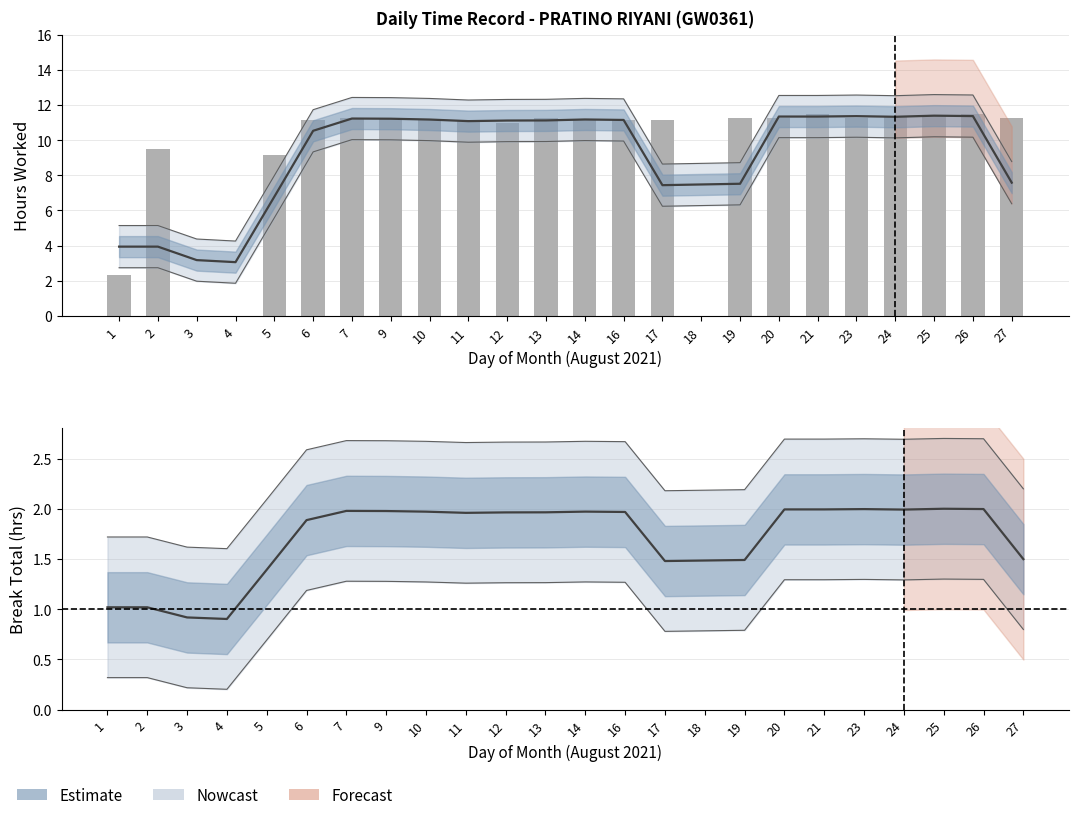

What is the difference between the maximum and second lowest values in the Break_Total series?

1.1